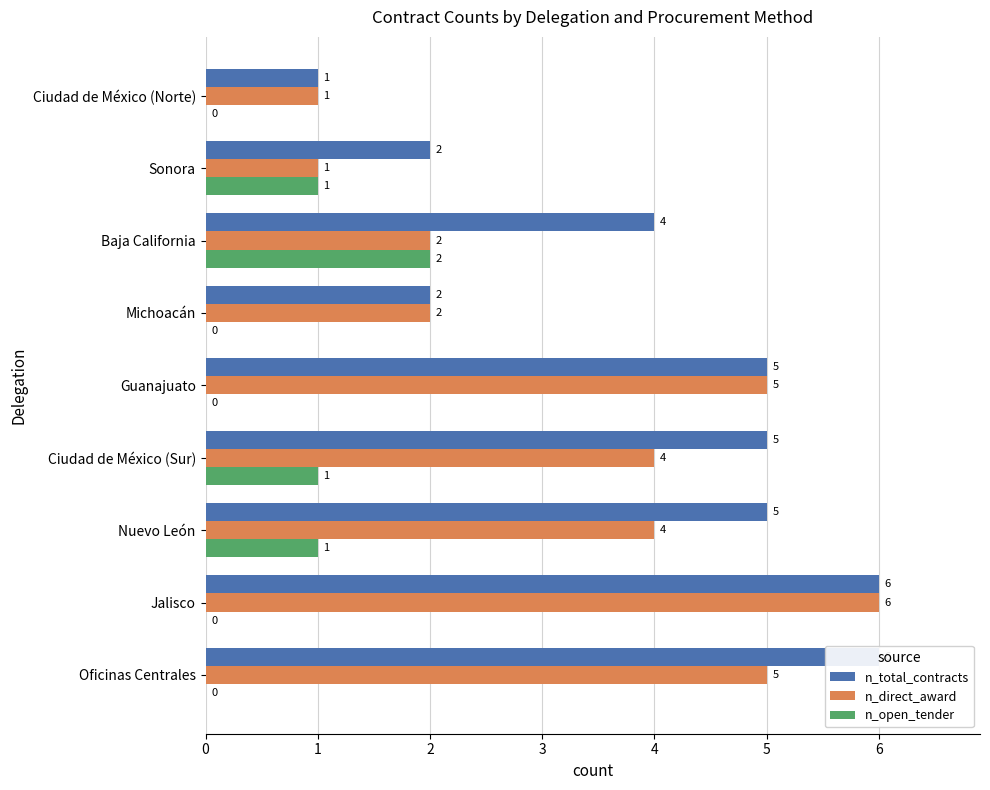

What are all the series names shown in the legend?

n_total_contracts, n_direct_award, n_open_tender